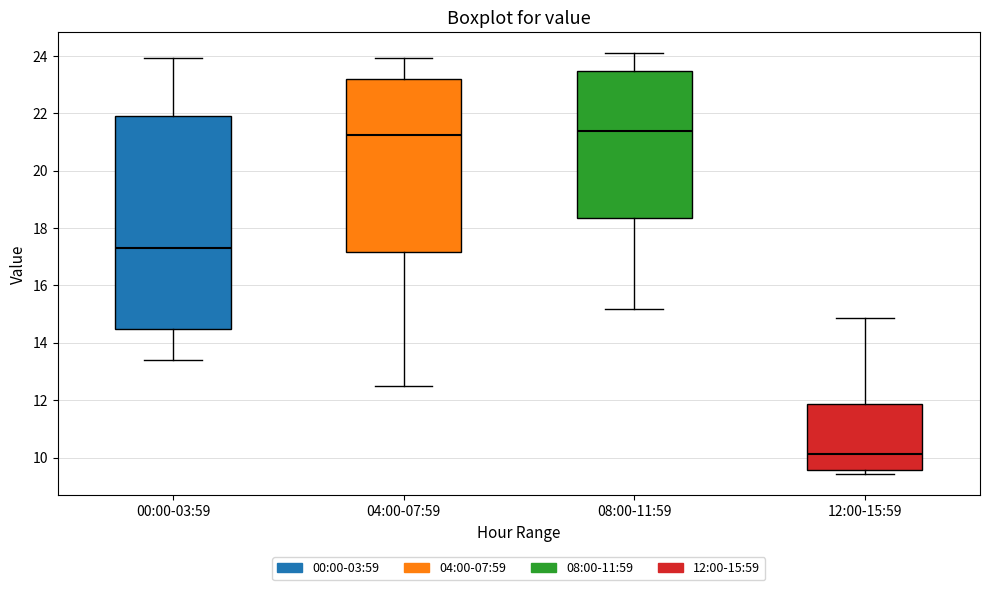

Which box is the tallest, from its lower edge to its upper edge?

00:00-03:59